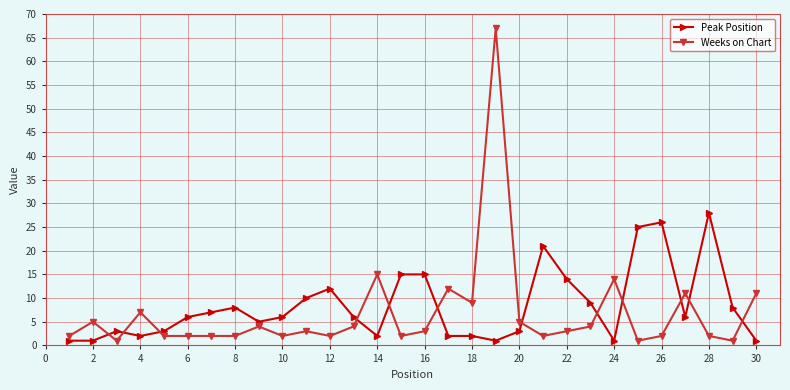

What is the highest value of the Weeks on Chart series?

67